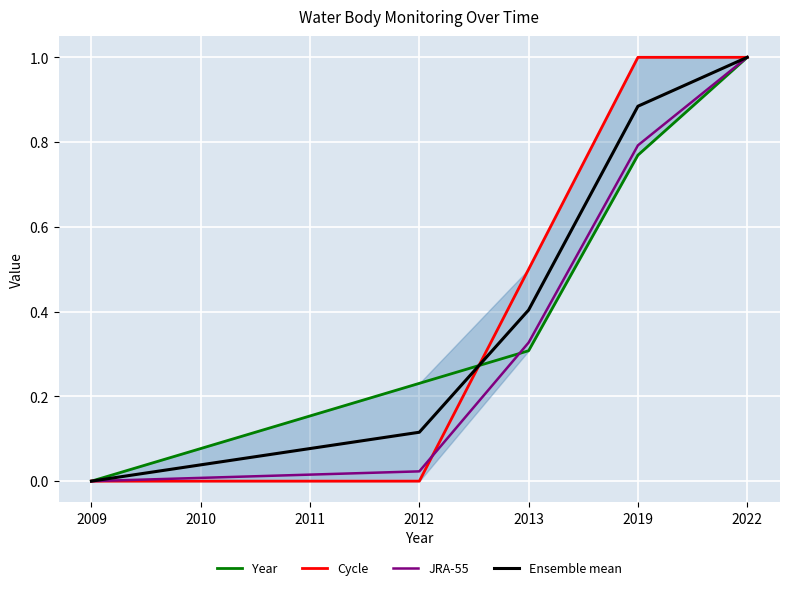

What is the difference between the second highest and minimum values in the JRA-55 series?

0.8